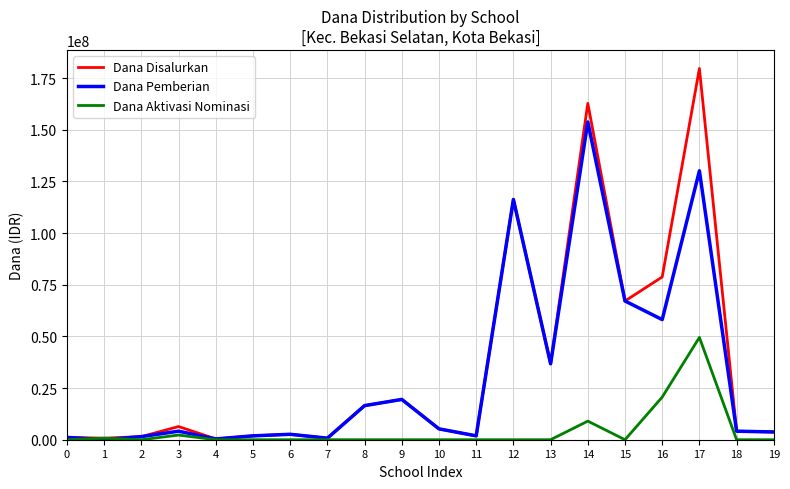

What is the difference between the Dana Disalurkan values at 11 and 19?

1875000